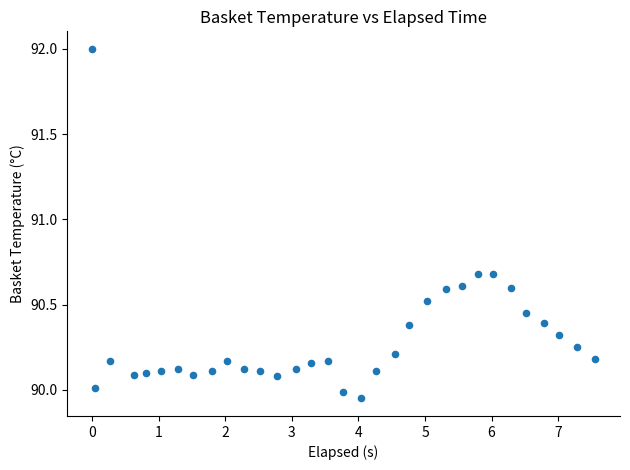

What is the range of X values (max minus min)?

7.6